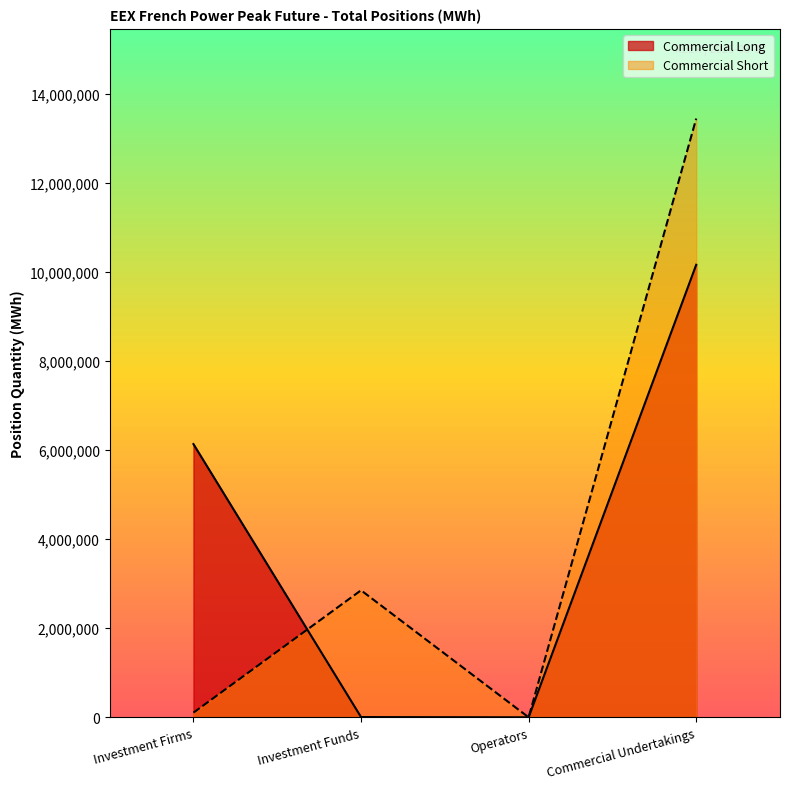

How many categories are shown in the chart?

4